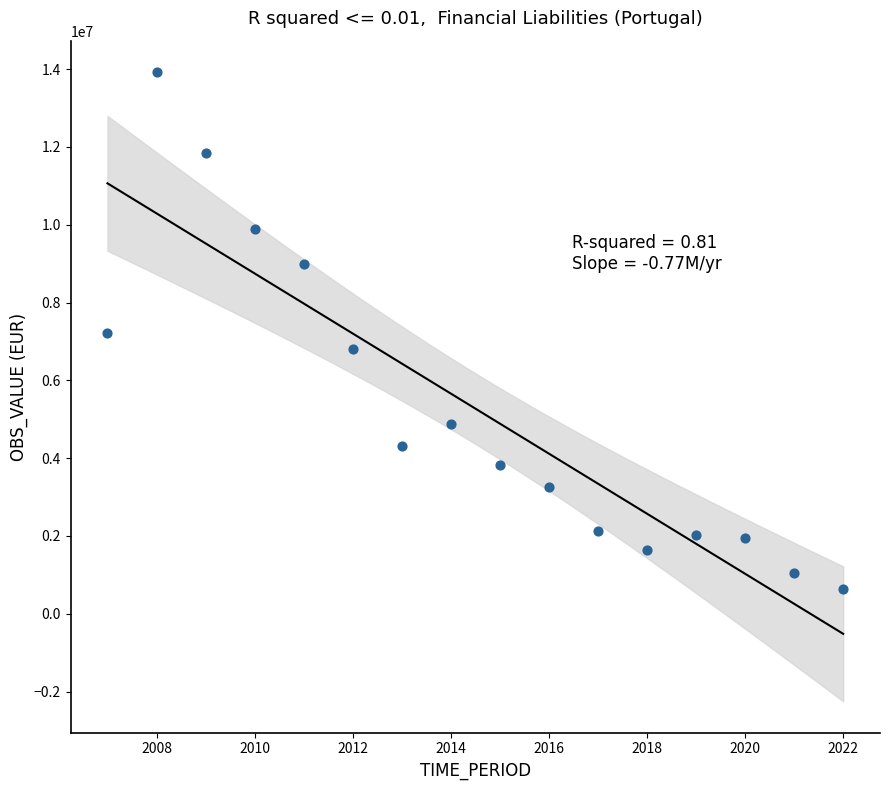

What is the range of X values (max minus min)?

15.0